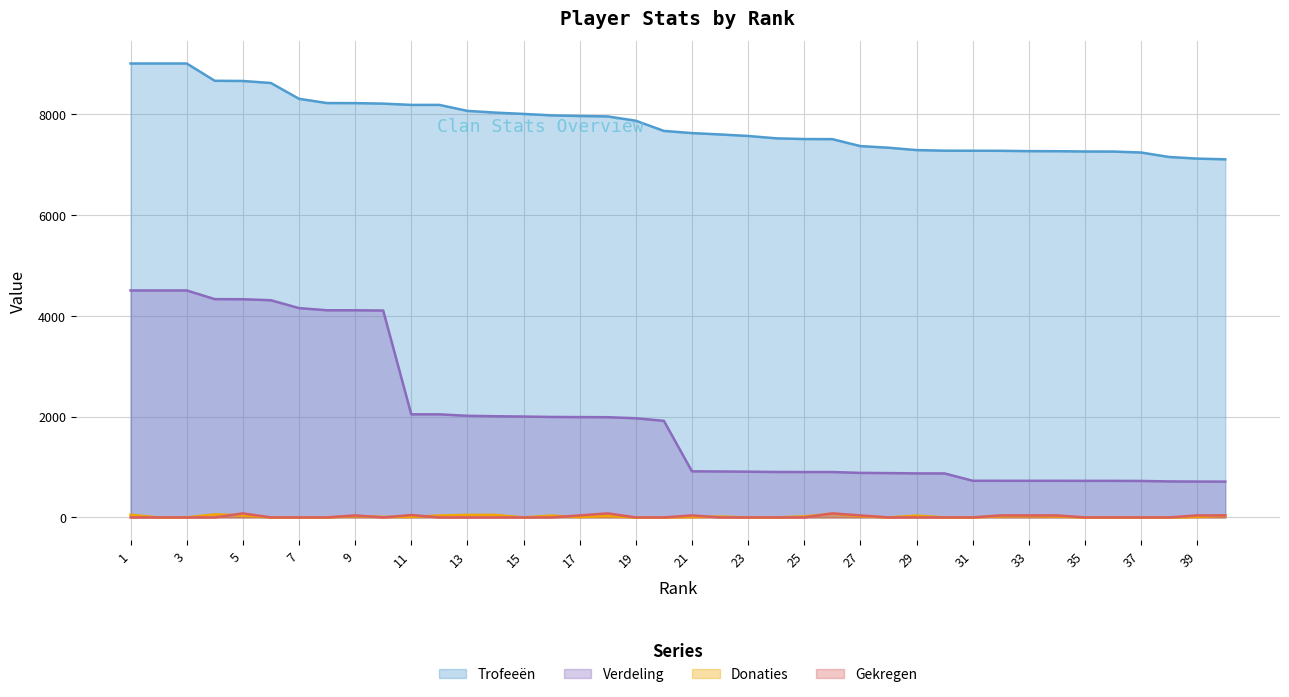

Is it true that Gekregen equals -38 at 19?

False